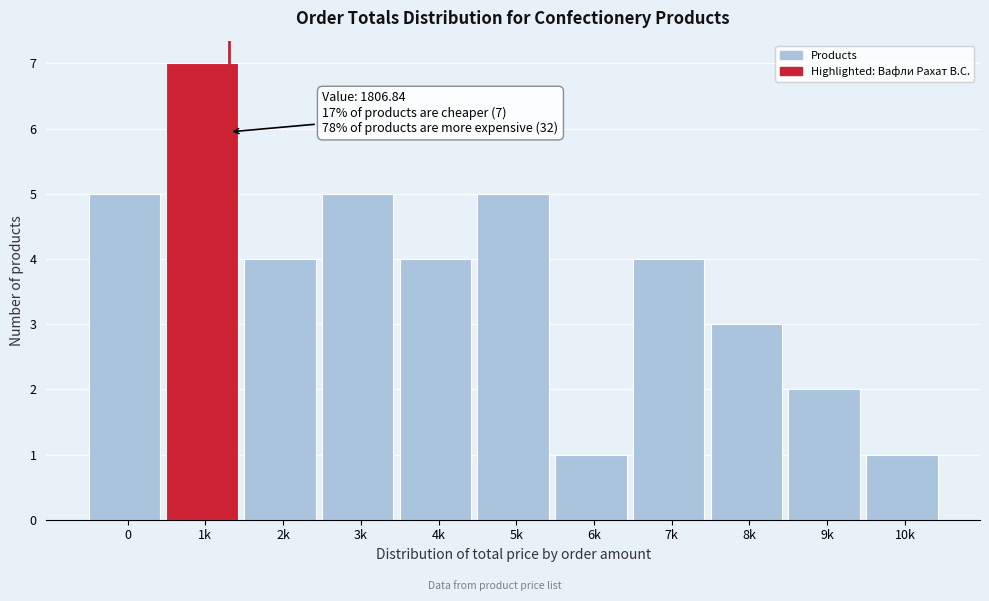

Reading right to left, what are all the values shown in this chart?

1	2	3	4	1	5	4	5	4	7	5